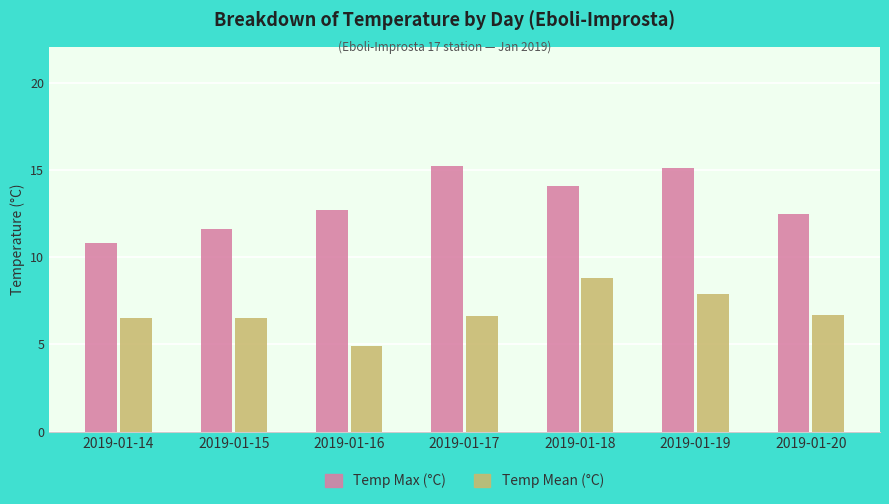

How many data points does each series have?

7